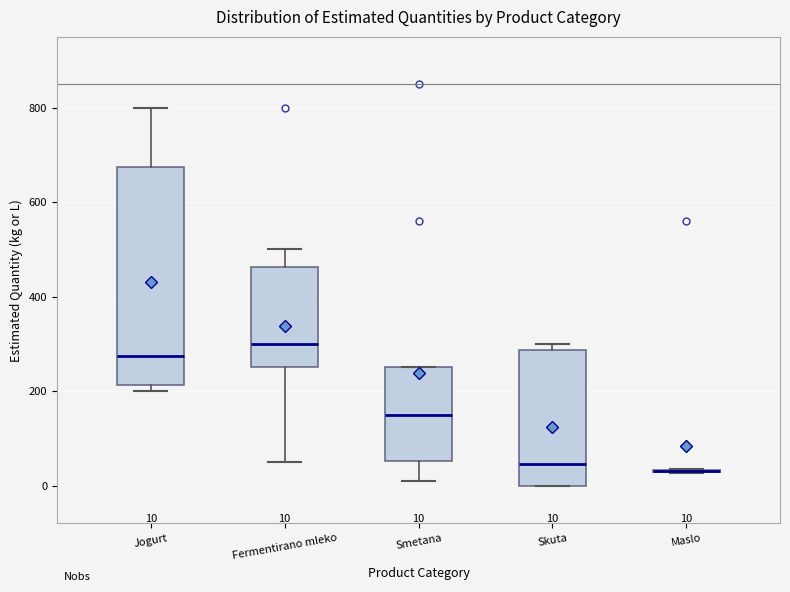

Which box is the tallest, from its lower edge to its upper edge?

Jogurt